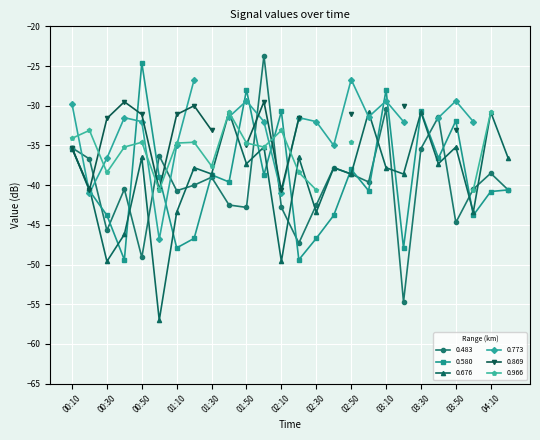

What position from the left is 00:10?

1